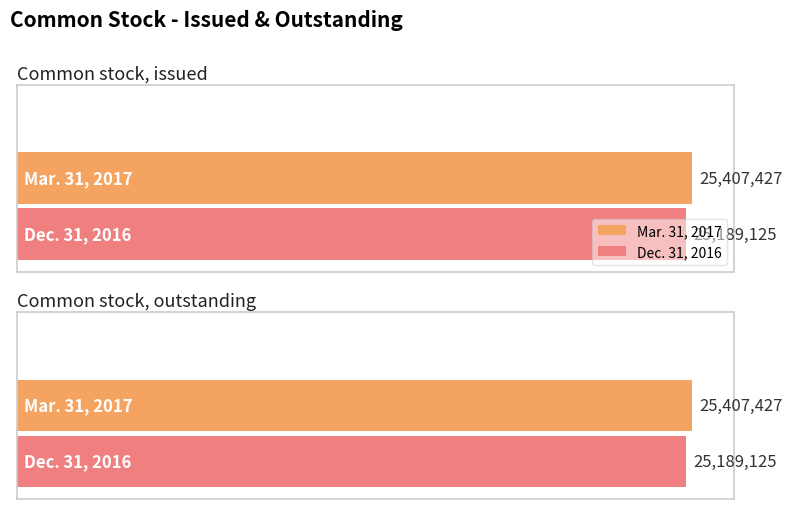

Reading right to left, extract all data points from this chart.

Mar. 31, 2017: 25407427	25407427
Dec. 31, 2016: 25189125	25189125